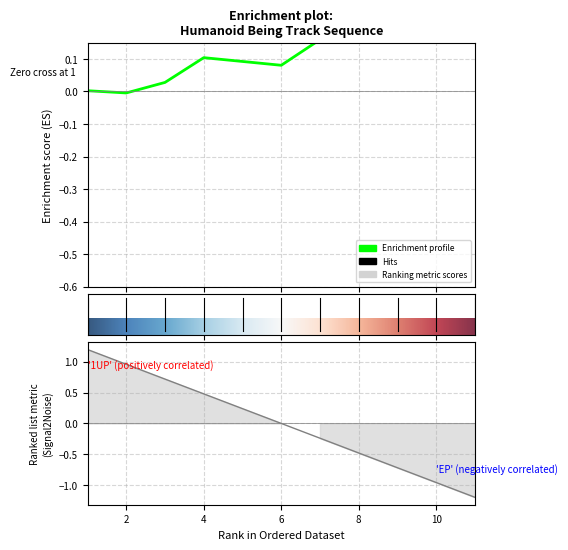

True or false: the data shows 0.5 at 1.

False